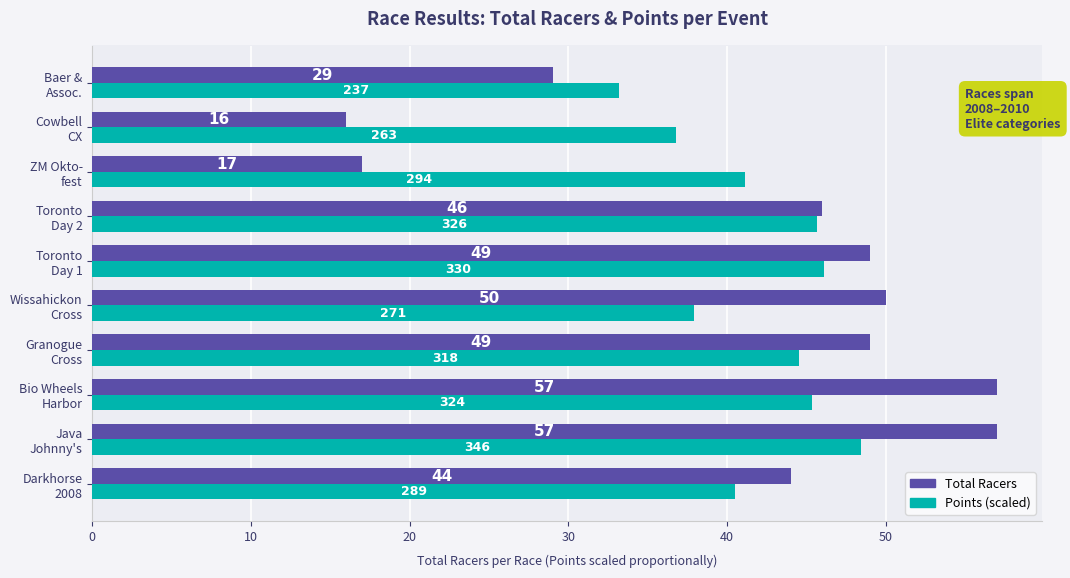

What is the average value of the Total Racers series?

41.4